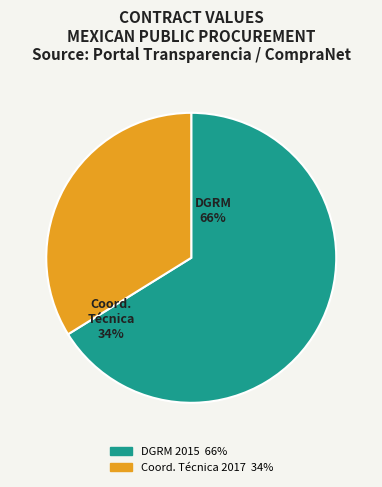

To the nearest percent, what is the average slice percentage?

50%